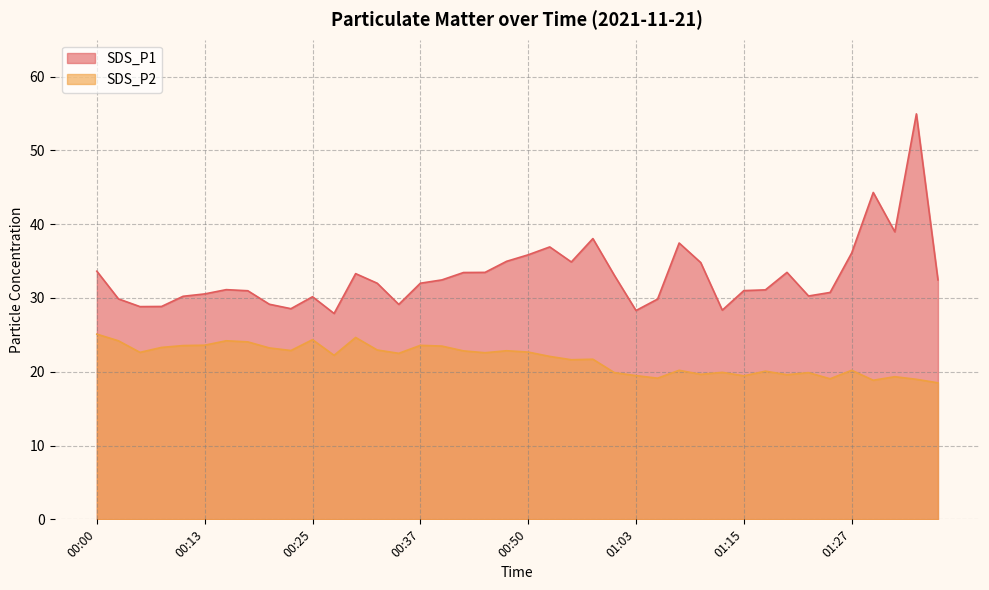

True or false: SDS_P1 and SDS_P2 intersect in this chart.

False